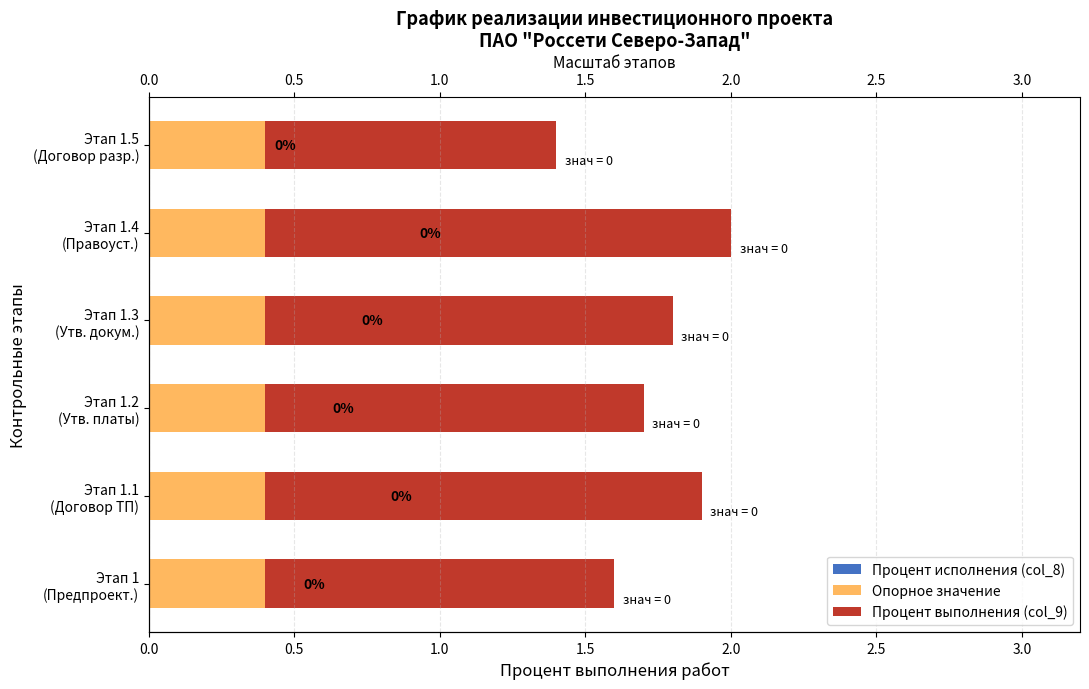

Where is Процент исполнения (col_8) nearest to the value 0?

Этап 1.5 (Договор разр.)